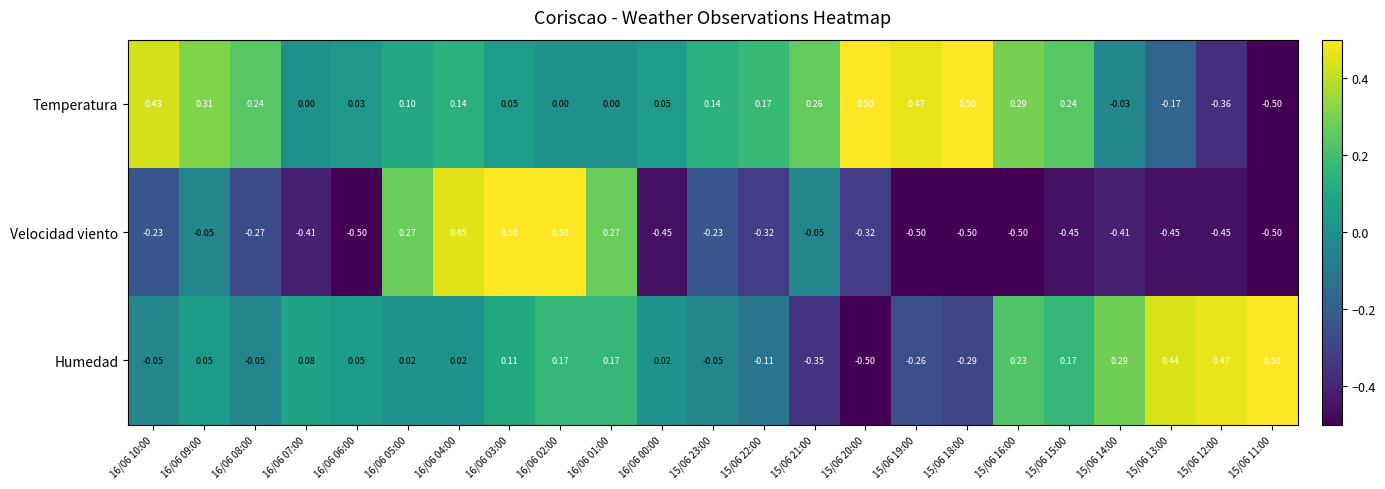

Which series changed the most between 16/06 01:00 and 15/06 16:00?

Velocidad viento